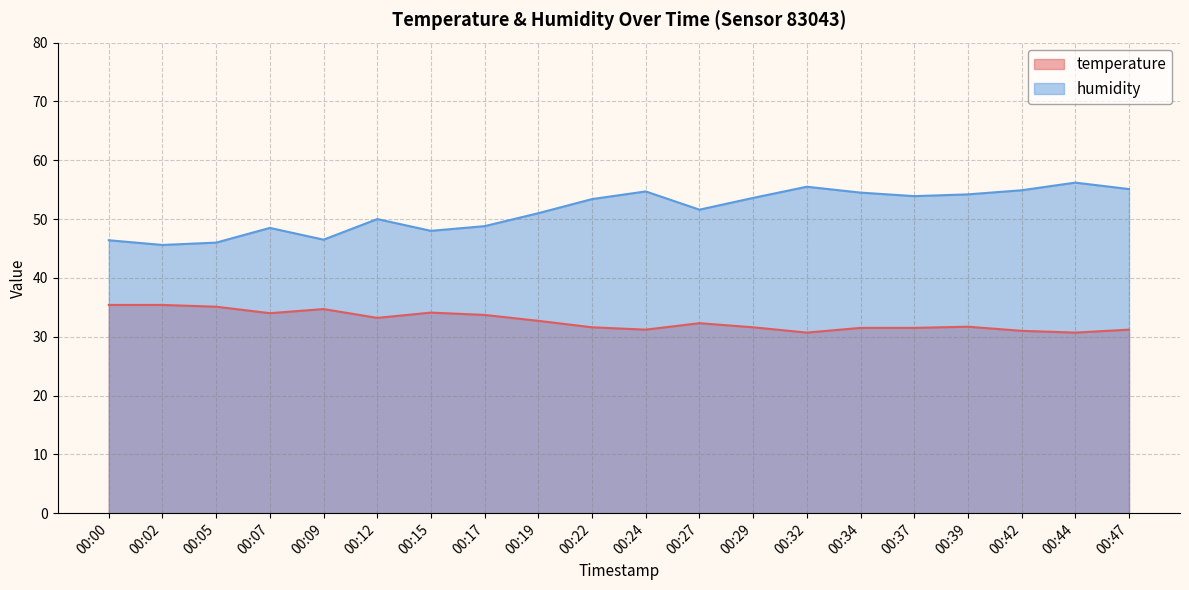

Does the chart display data point markers on the line(s)?

No